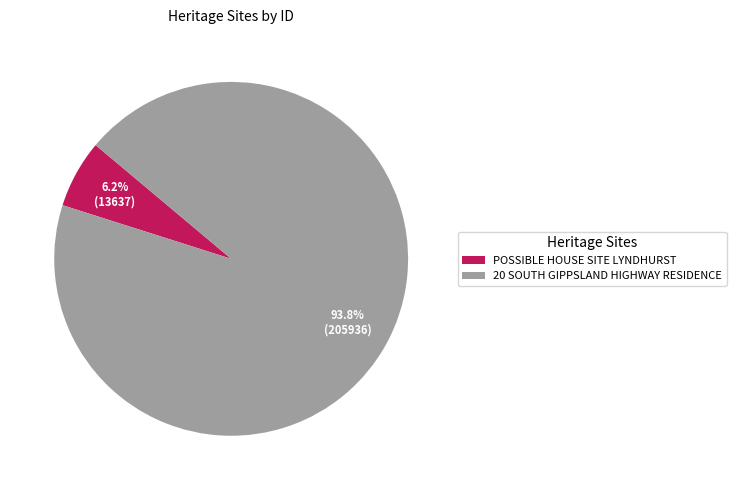

Does any single category account for the majority?

Yes